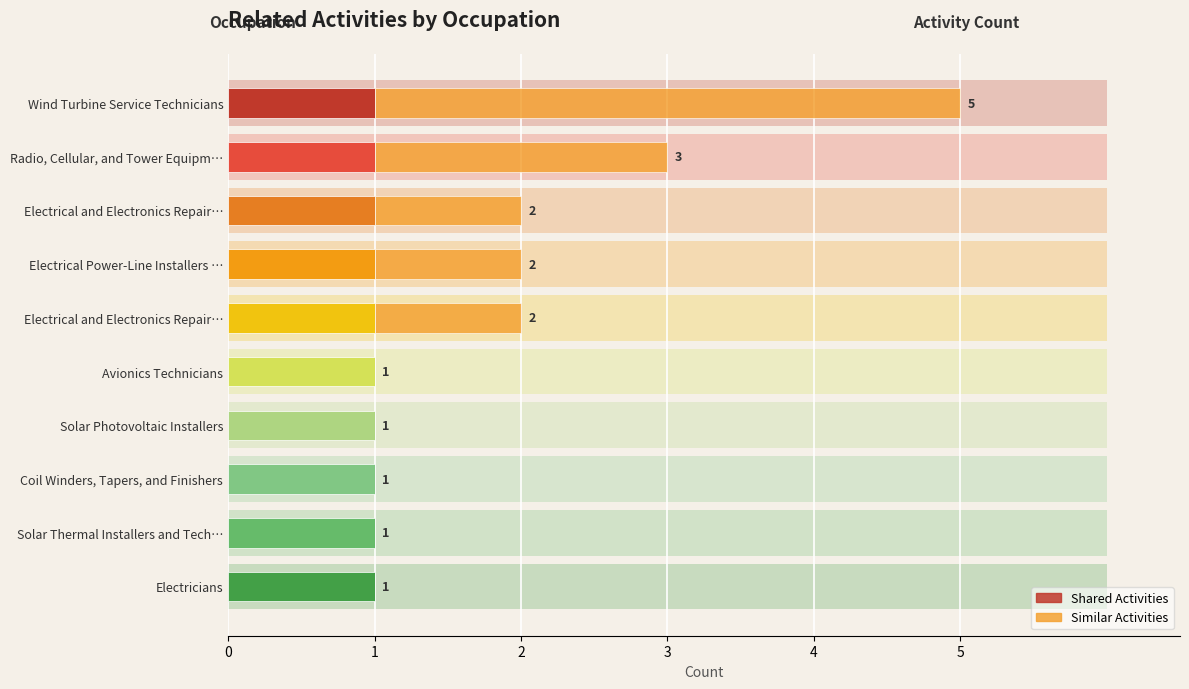

List the series in order of their peak value, highest first.

Similar Activities, Shared Activities